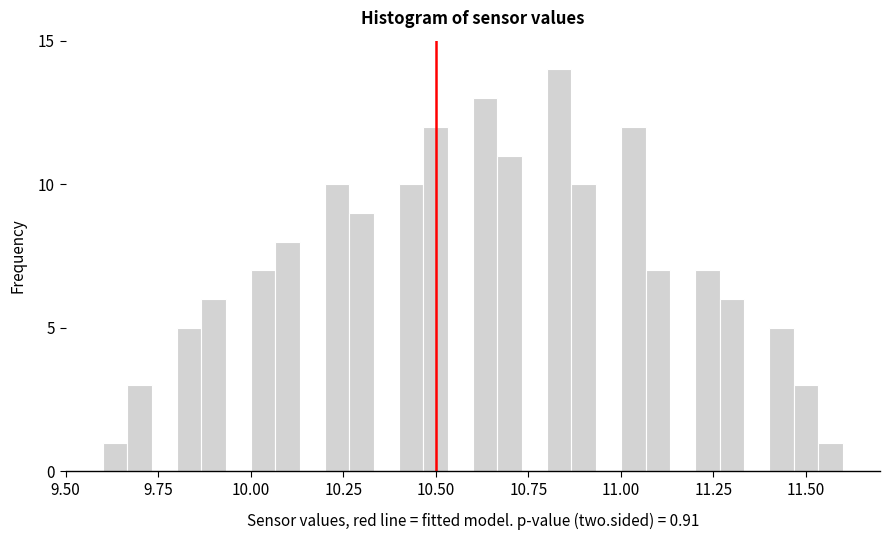

Around what value on the x-axis is the tallest bar? Give the approximate position of its centre, as read against the axis.

10.85